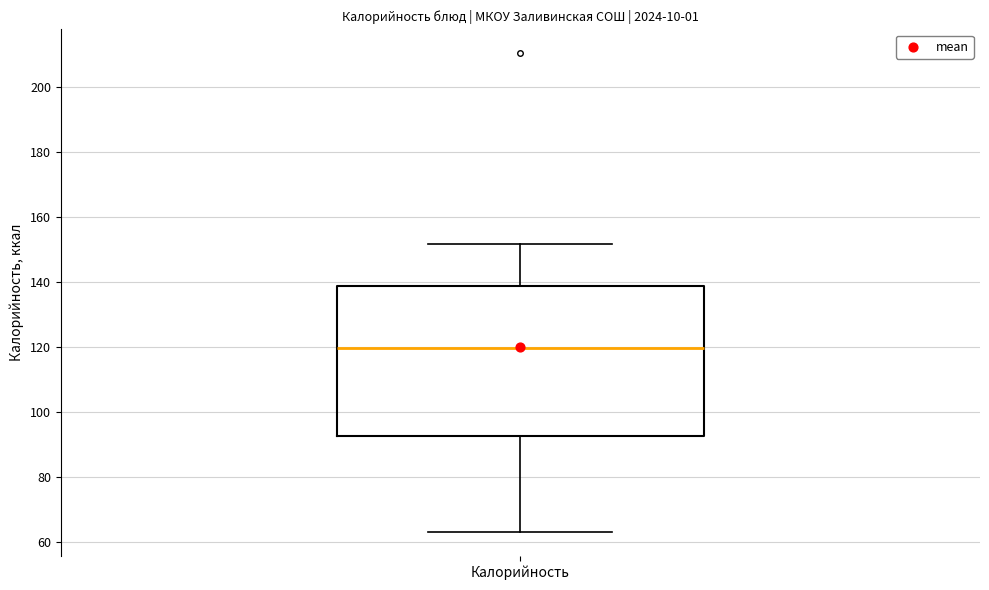

Where is the upper edge of the box for Калорийность on the y-axis? The values are not printed on the chart, so give them approximately, as read against the axis.

138